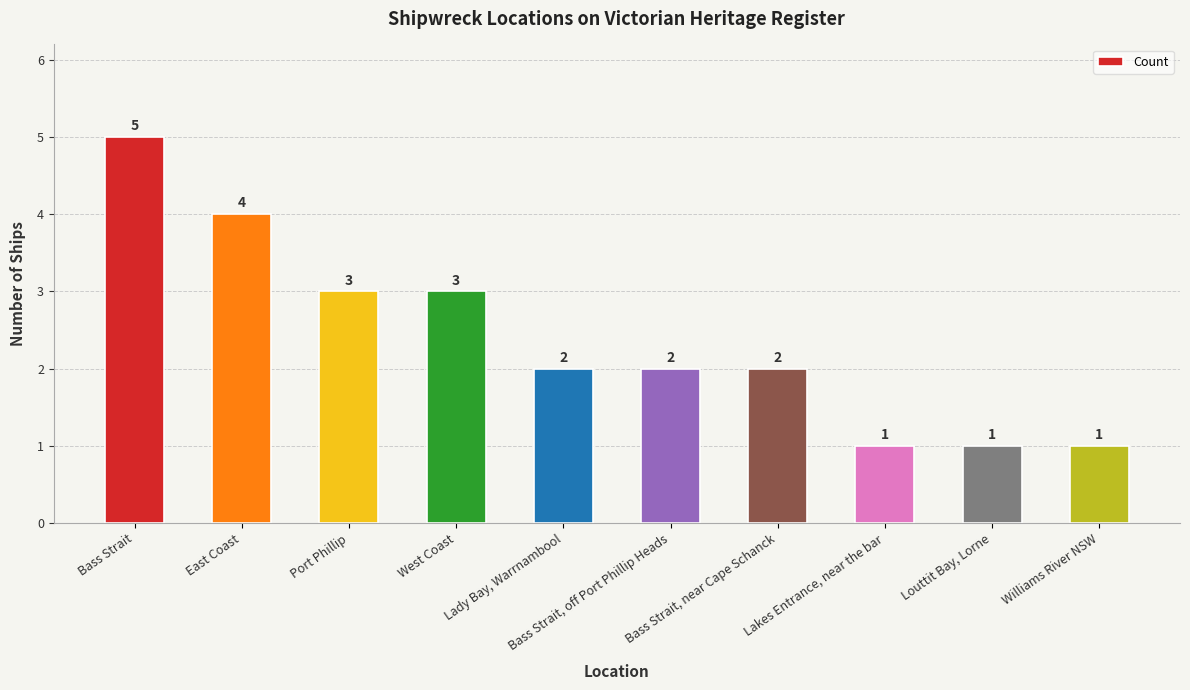

What is the maximum value shown in the chart?

5